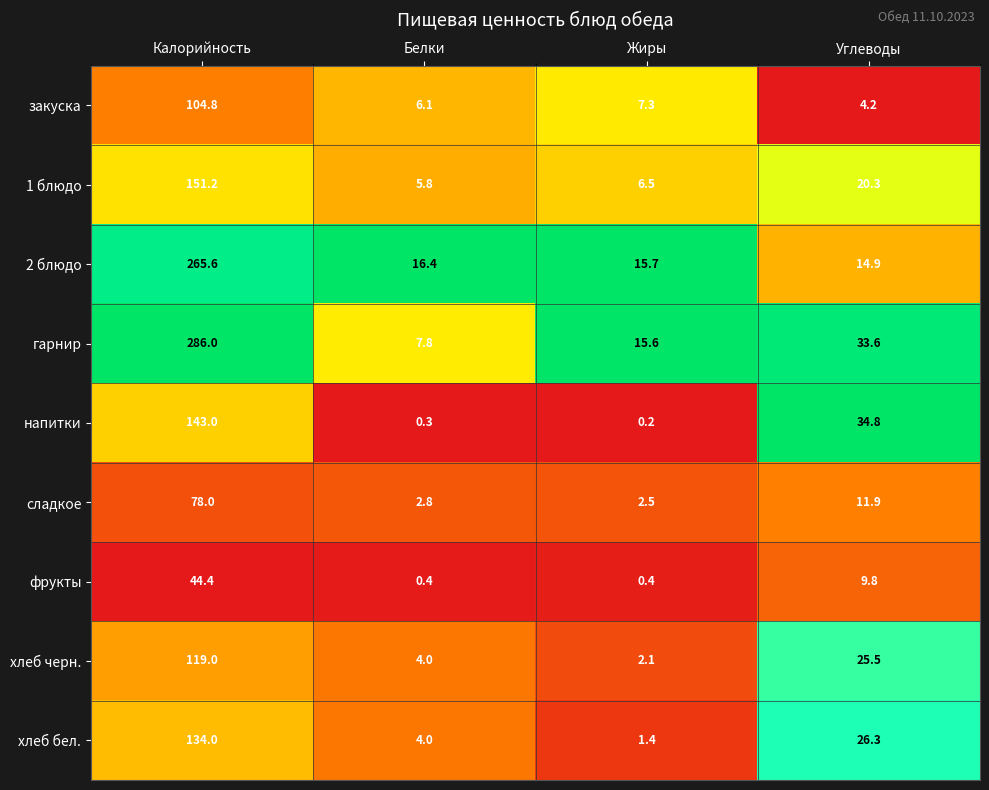

True or false: фрукты has a value of 9.8 at Углеводы.

True